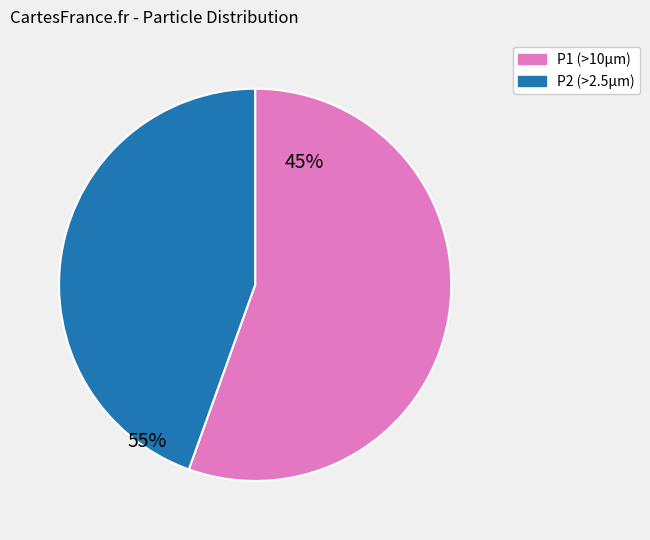

How many segments does this pie chart have?

2